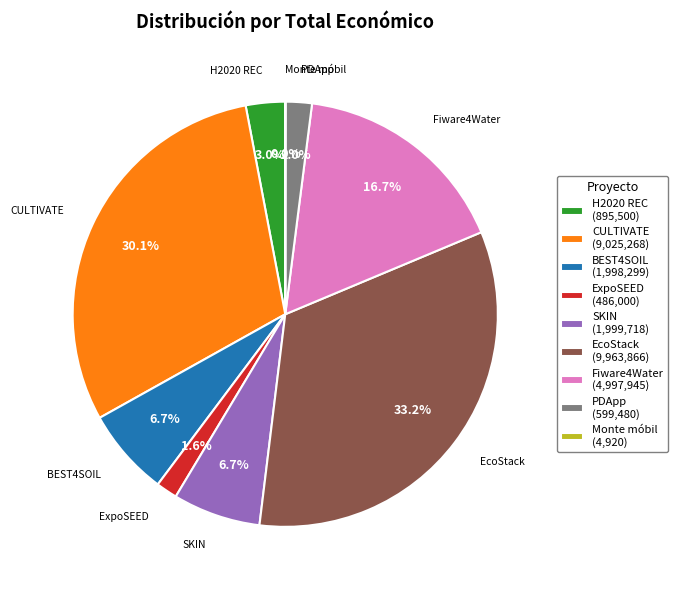

Is H2020 REC the majority of the pie?

No